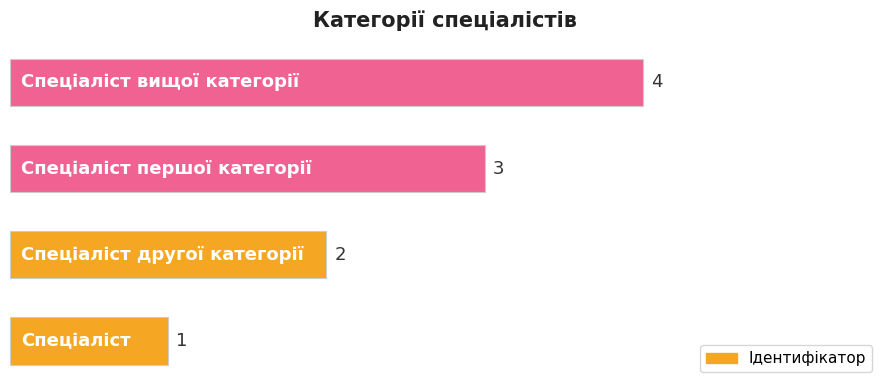

What is the difference between the maximum and minimum values?

3